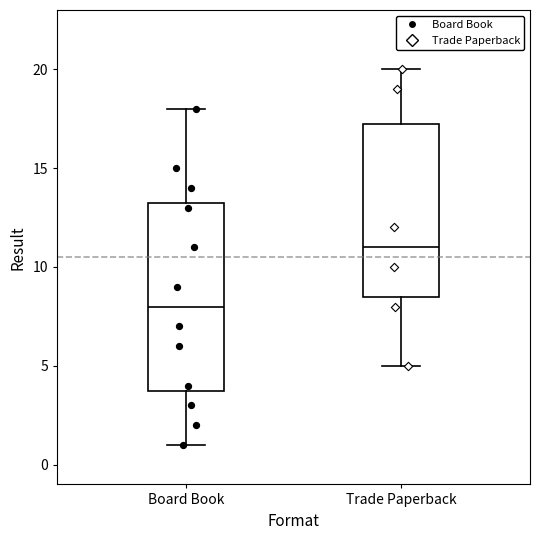

Where does the upper whisker of the box for Trade Paperback end on the y-axis? The values are not printed on the chart, so give them approximately, as read against the axis.

20.0